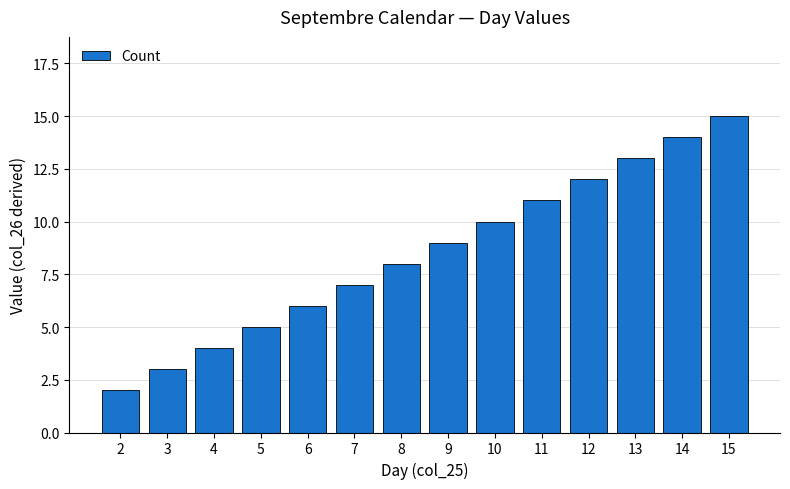

What is the minimum value shown in the chart?

2